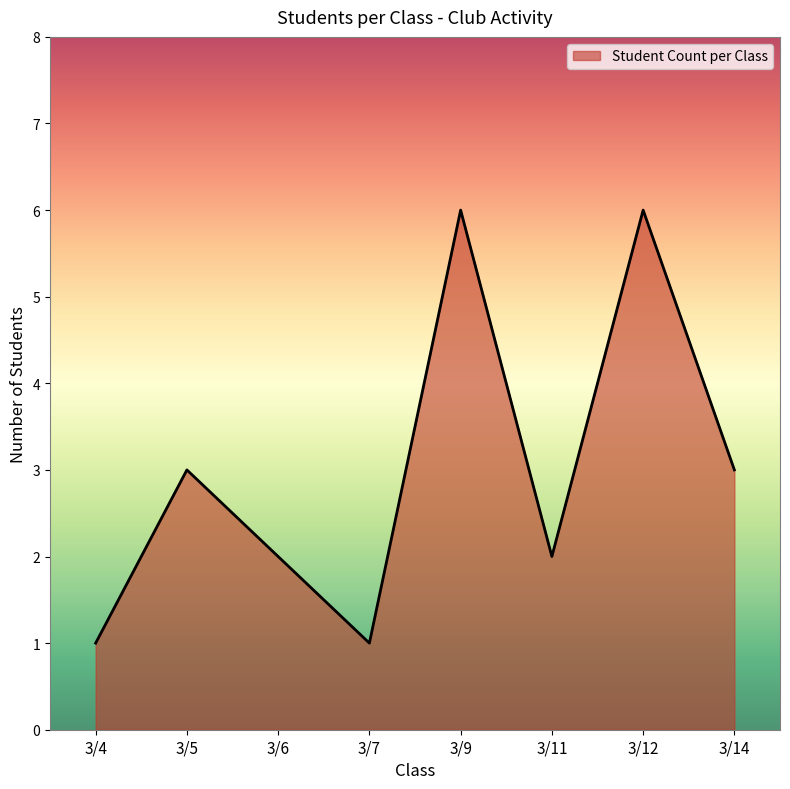

At which category does the data reach its first local valley?

3/7